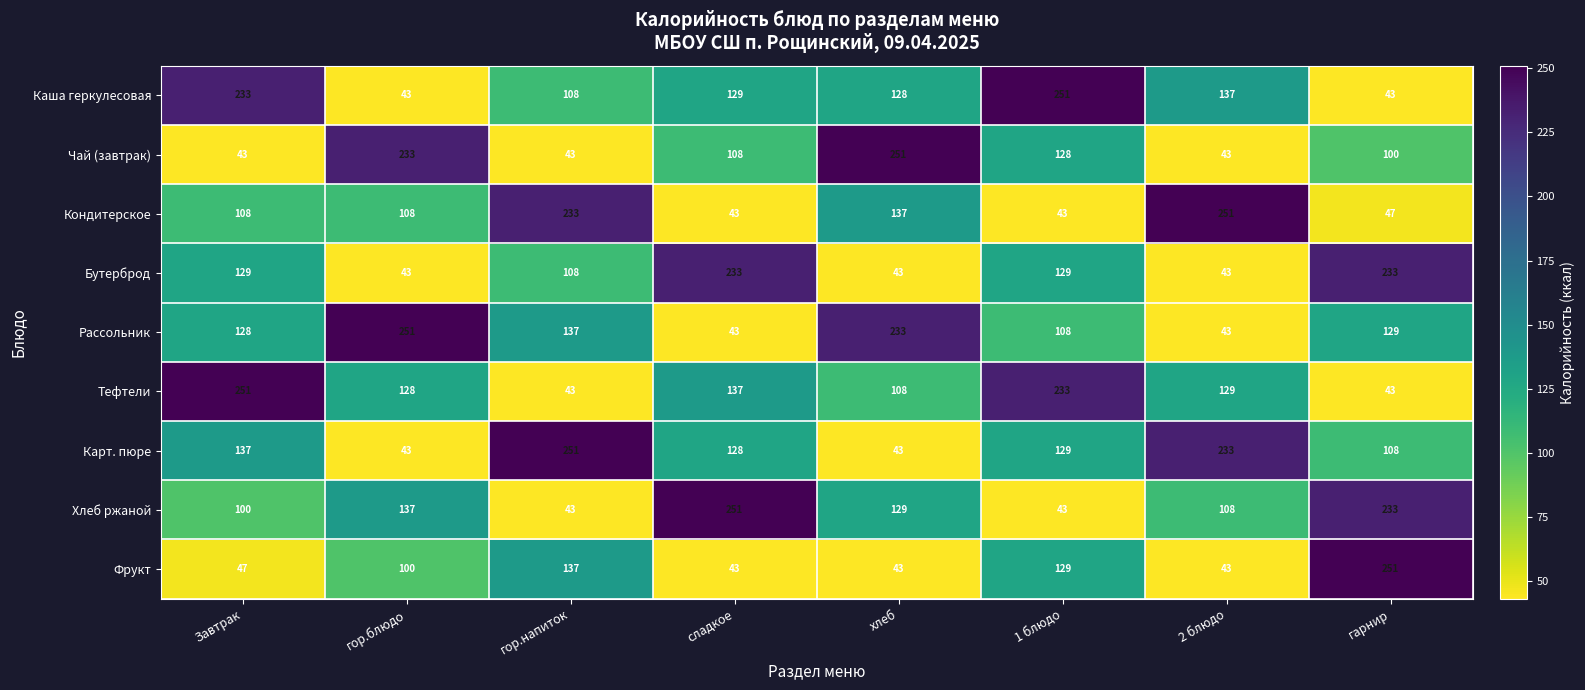

What is the greatest value displayed?

251